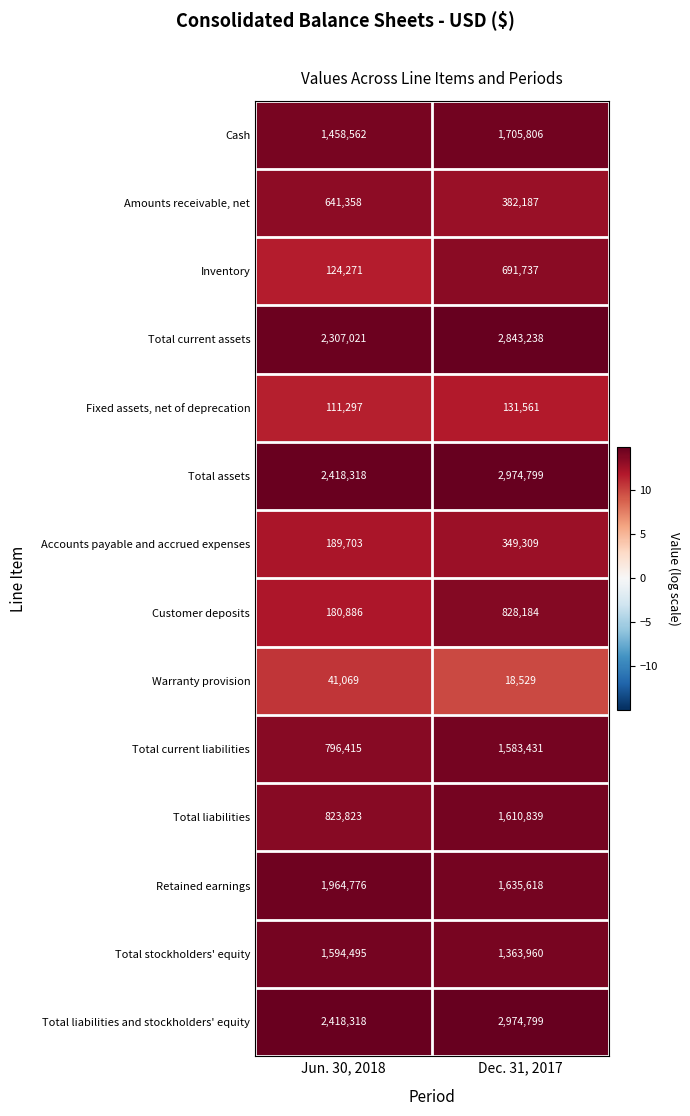

Which label corresponds to the smallest value in the chart?

Dec. 31, 2017